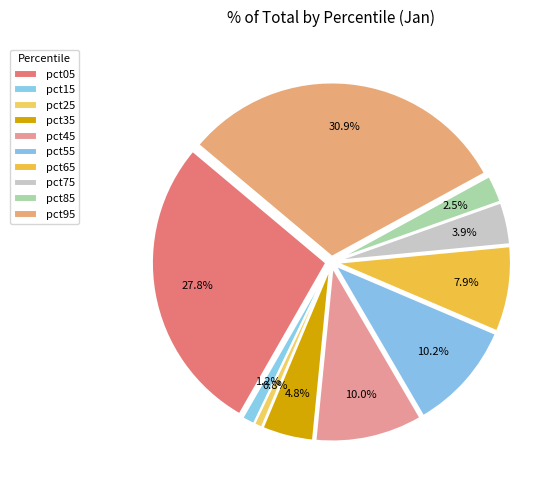

Is pct55 the majority of the pie?

No